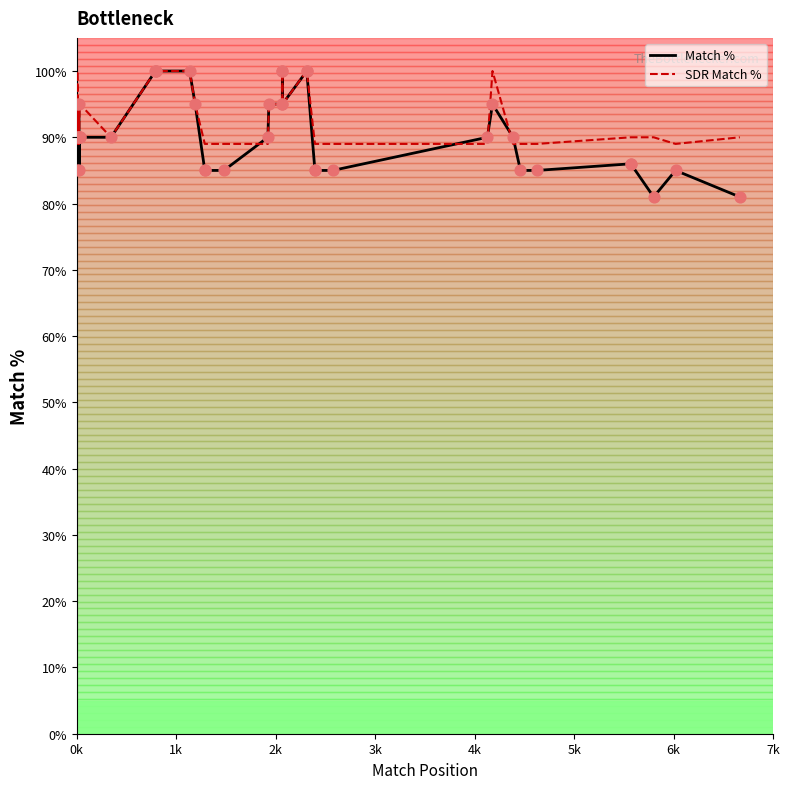

Which series has the largest total across all categories?

SDR Match %